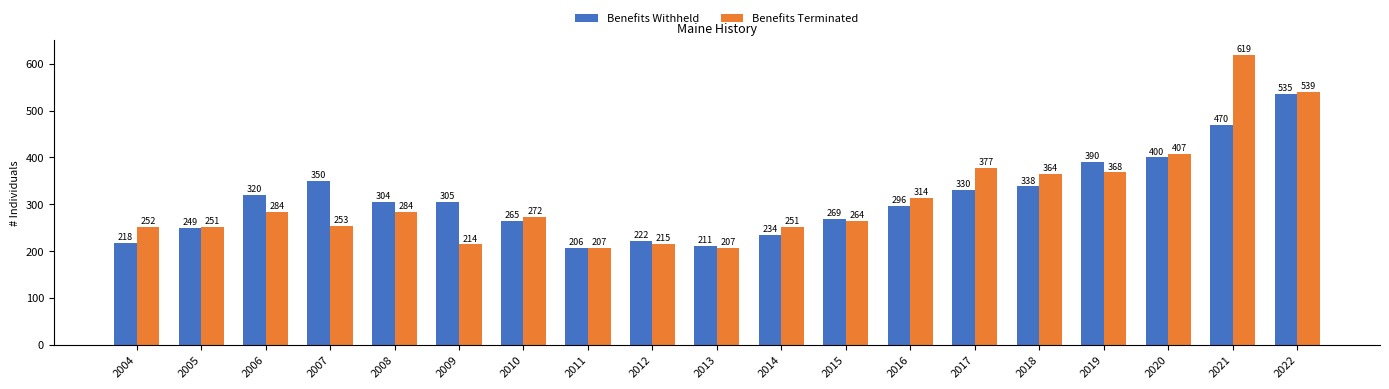

At how many categories does at least one series exceed 421?

2